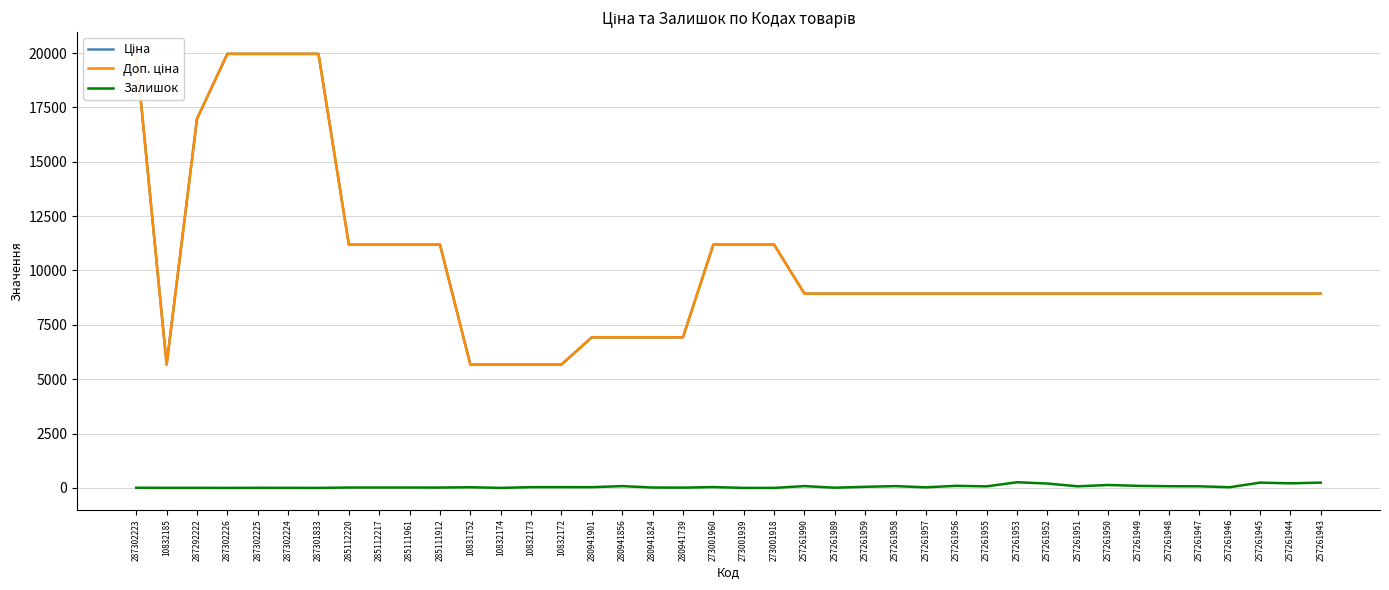

What is the total value across all series at 280941824?

13868.3